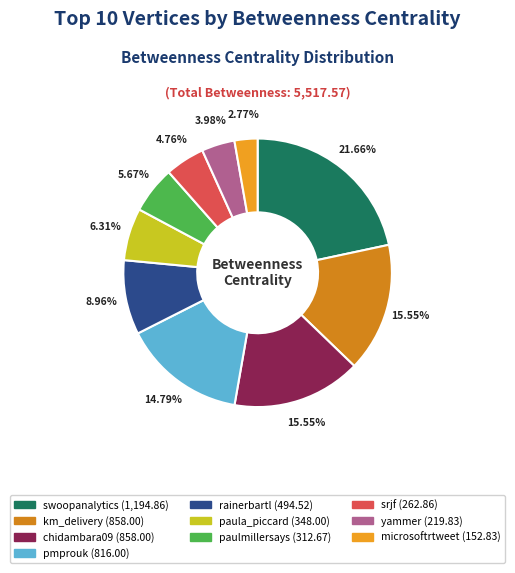

To the nearest percent, what is the difference between the paulmillersays and srjf slice percentages?

1%